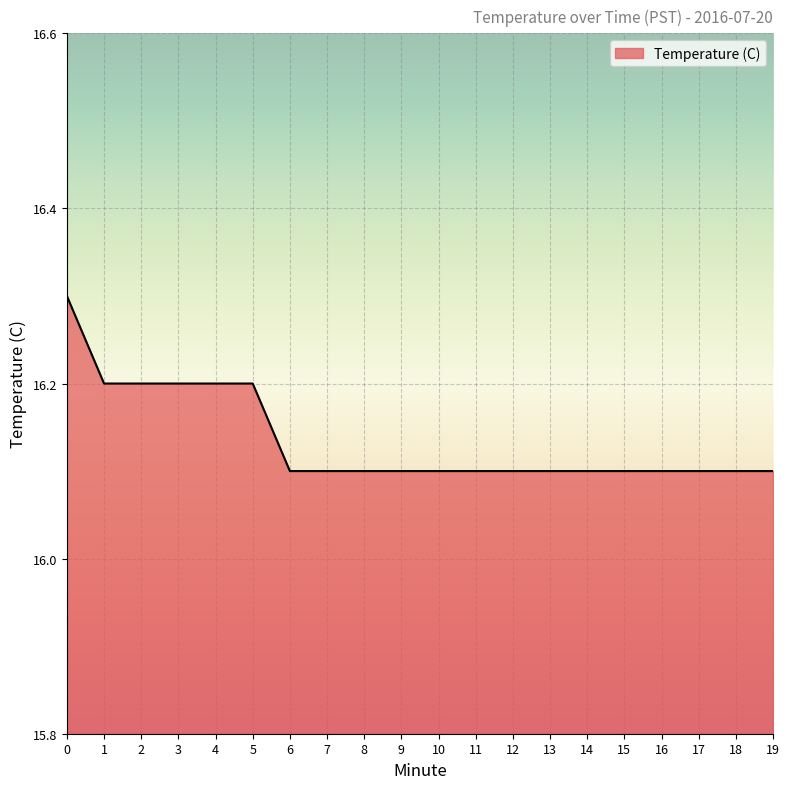

The chart shows a value of 26.1 at 19. True or false?

False